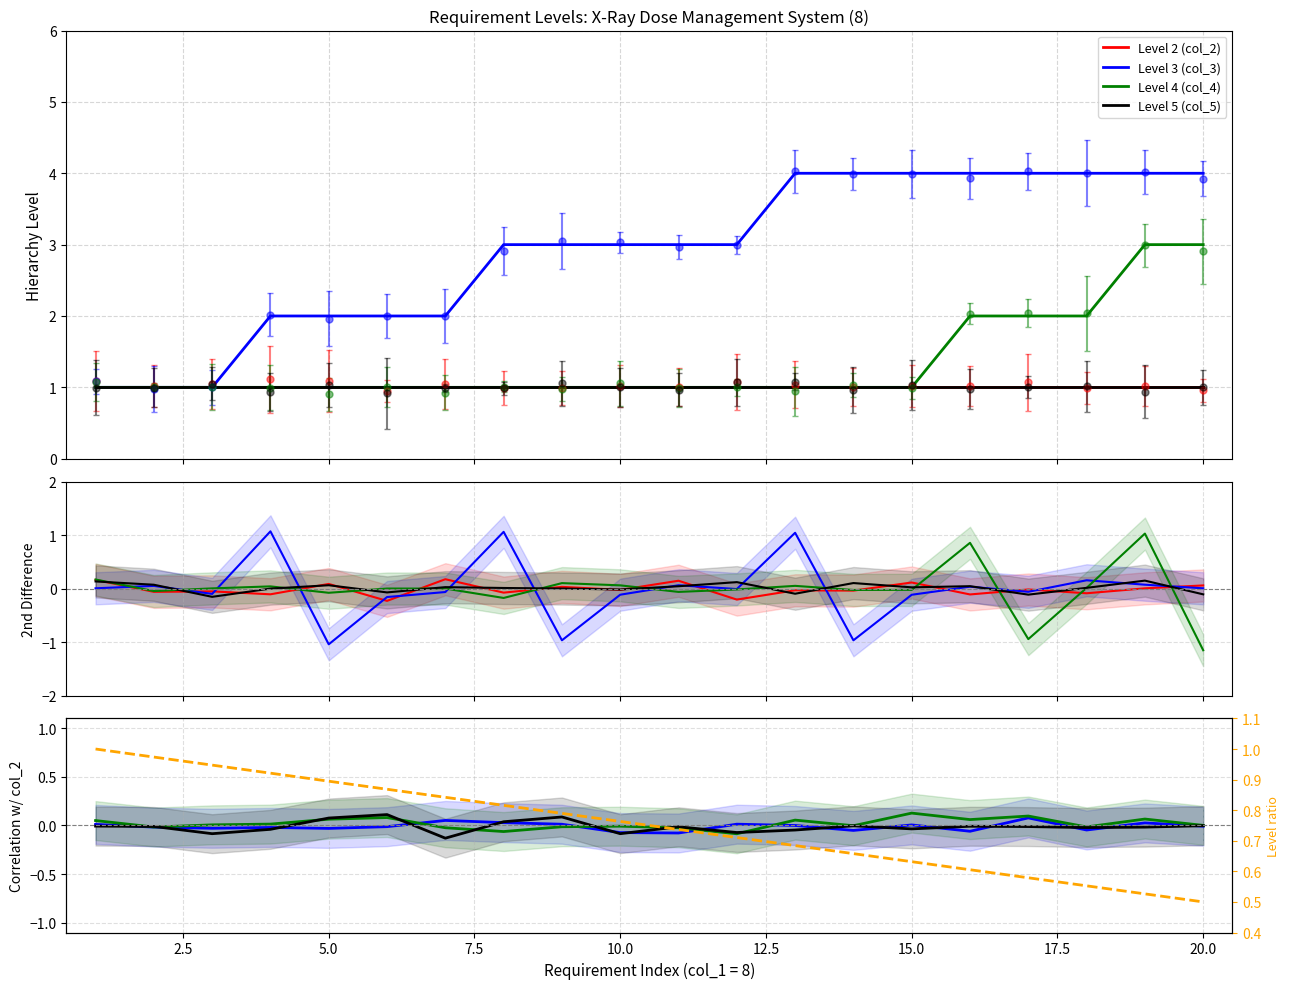

Which label corresponds to the smallest value in the chart?

1